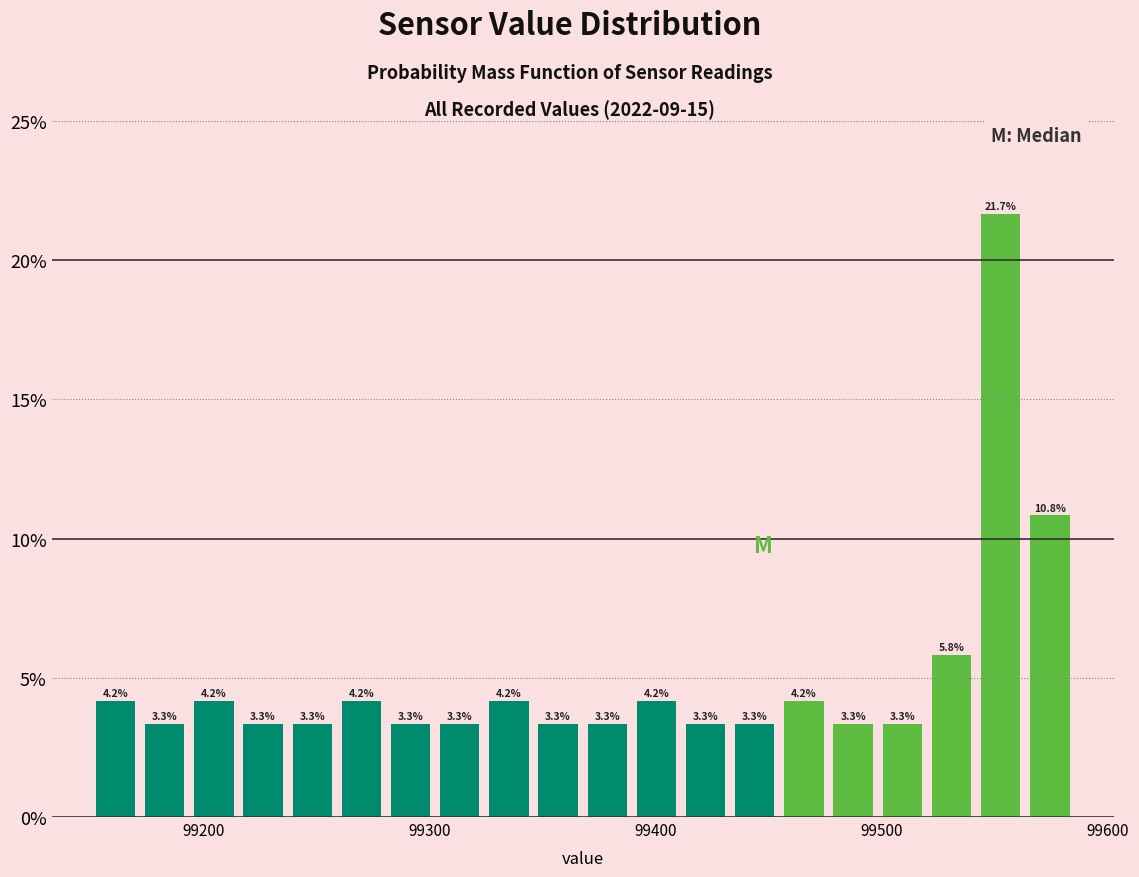

Read against the x-axis, roughly where is the centre of the tallest bar?

99550